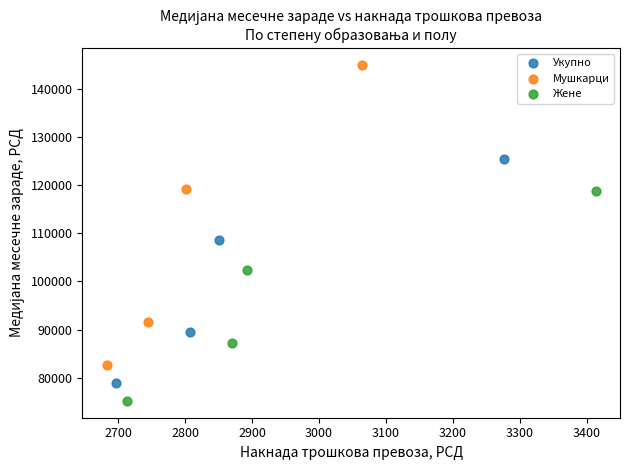

Which series contains the lowest Y value?

Жене